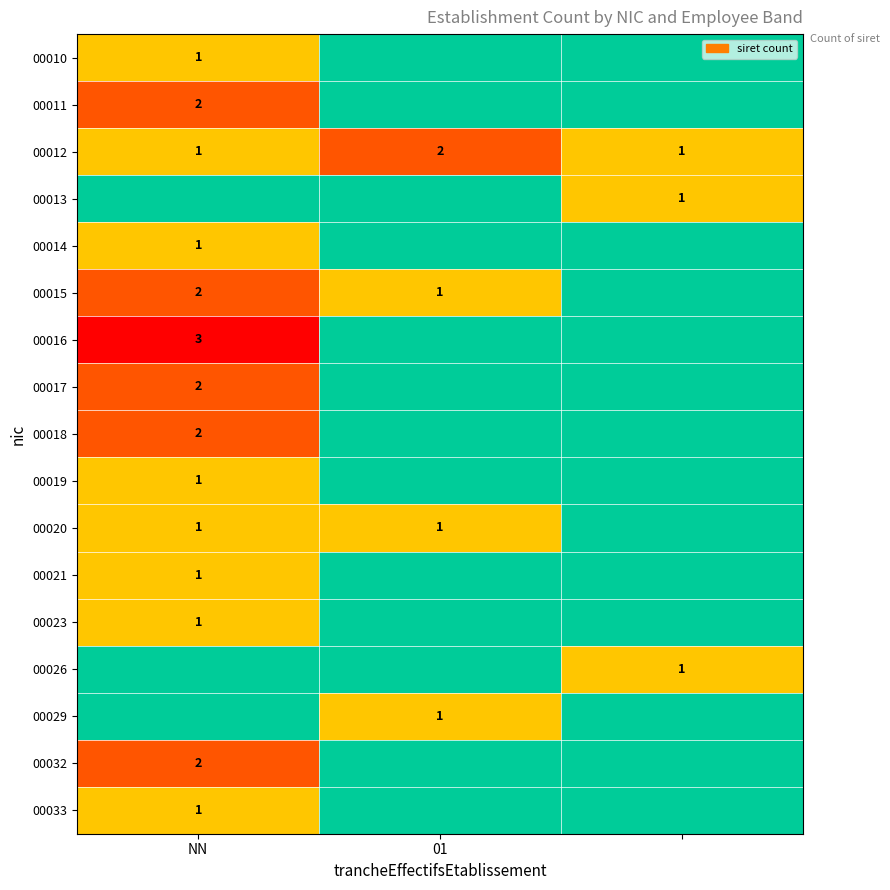

True or false: 00012 has a value of 1 at 01.

False